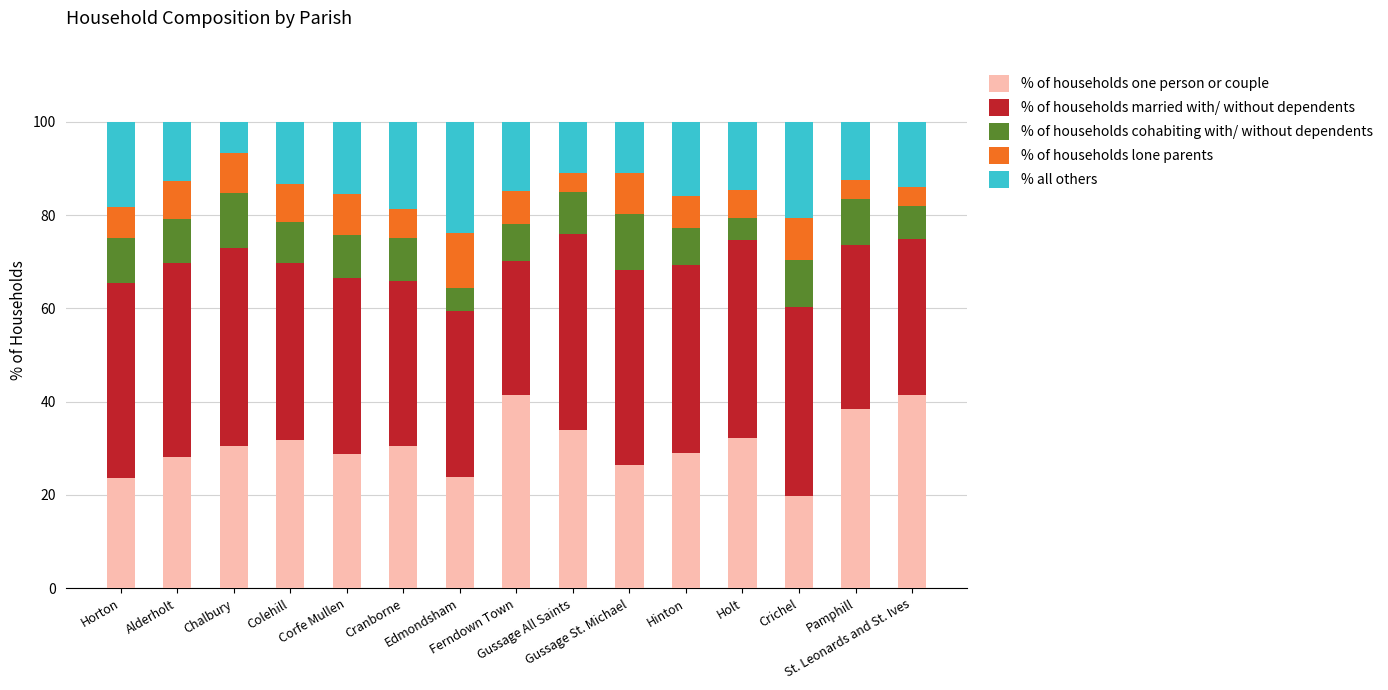

What are all the series names shown in the legend?

% of households one person or couple, % of households married with/ without dependents, % of households cohabiting with/ without dependents, % of households lone parents, % all others